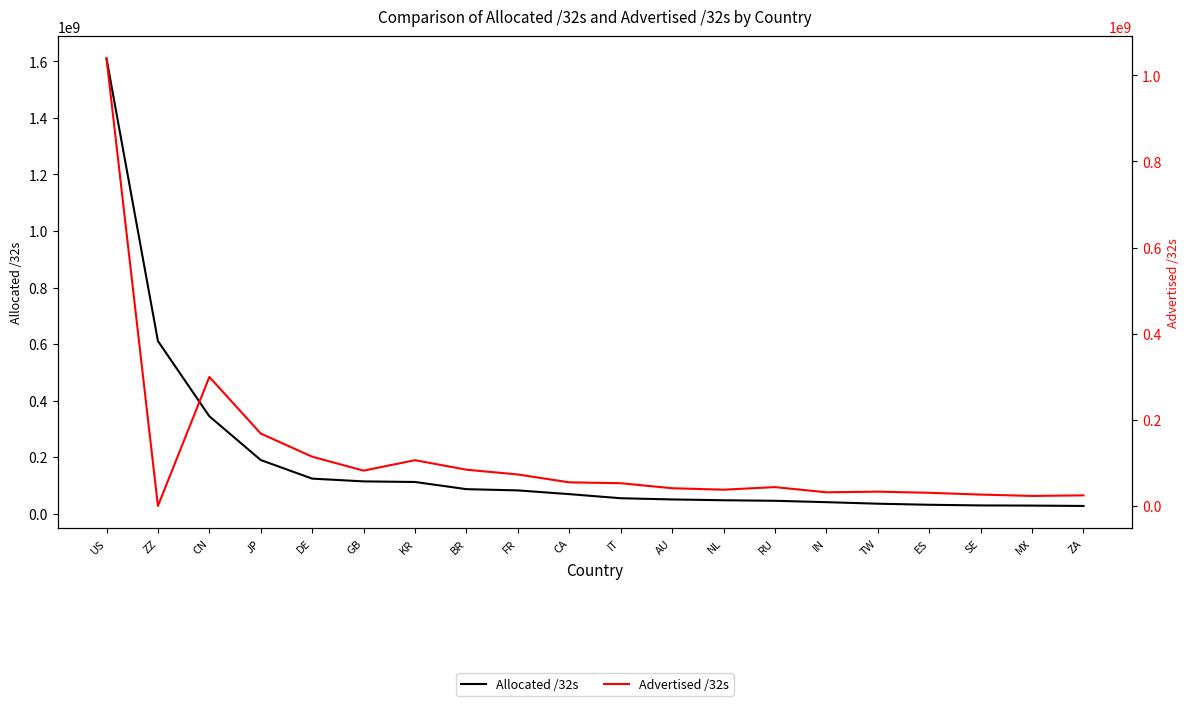

Reading left to right, extract all data points from this chart.

Allocated /32s: 1610145536	610993760	344897792	190086144	124372864	114615576	112483584	87115520	82729232	69518336	55046464	50756096	47923936	45957120	41132800	35715328	31896384	29577064	29019392	27744768
Advertised /32s: 1038846720	478976	299854592	168444928	114750976	82455296	106690688	84602112	73521920	55255808	53253888	41618688	38196480	44181504	32149504	33649664	31011584	26852352	23717888	25033472